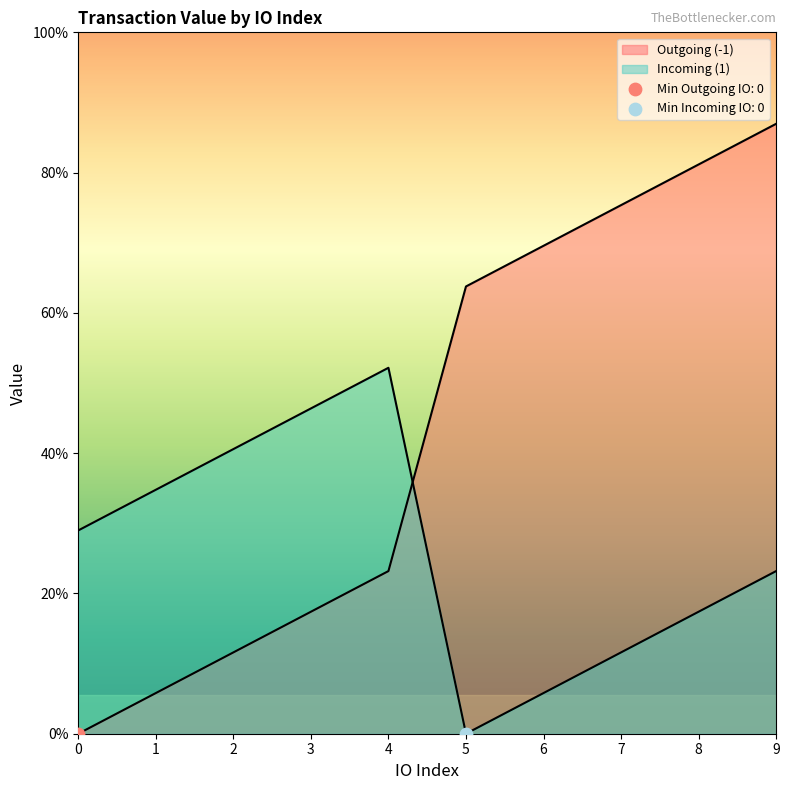

Is the value of Incoming (1) at 3 greater than the value of Outgoing (-1) at 0?

Yes